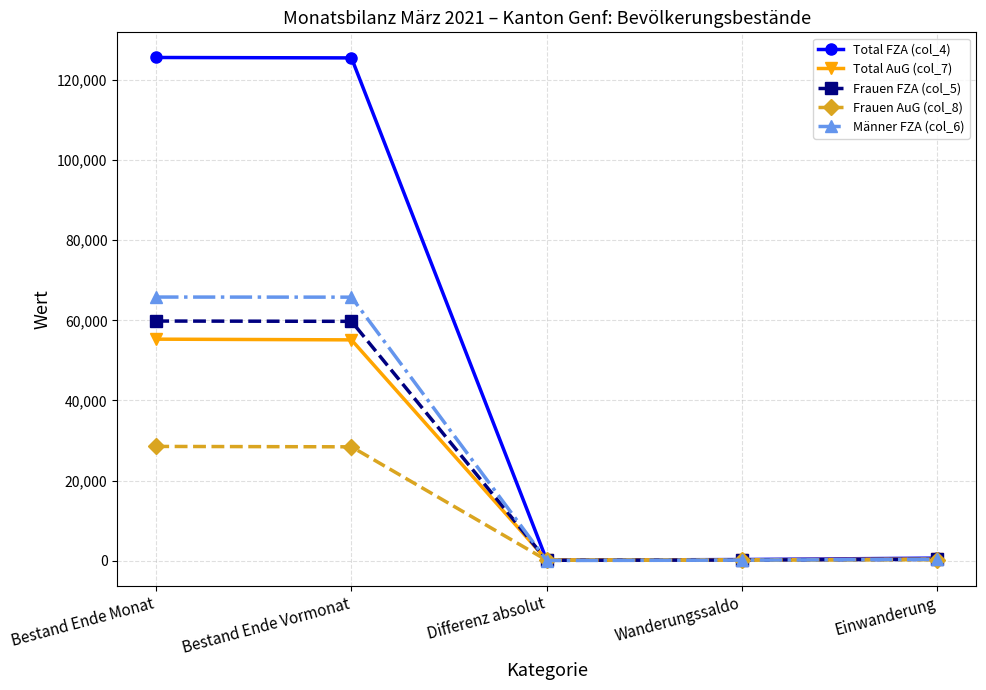

The Männer FZA (col_6) series shows 26 at Differenz absolut. True or false?

True